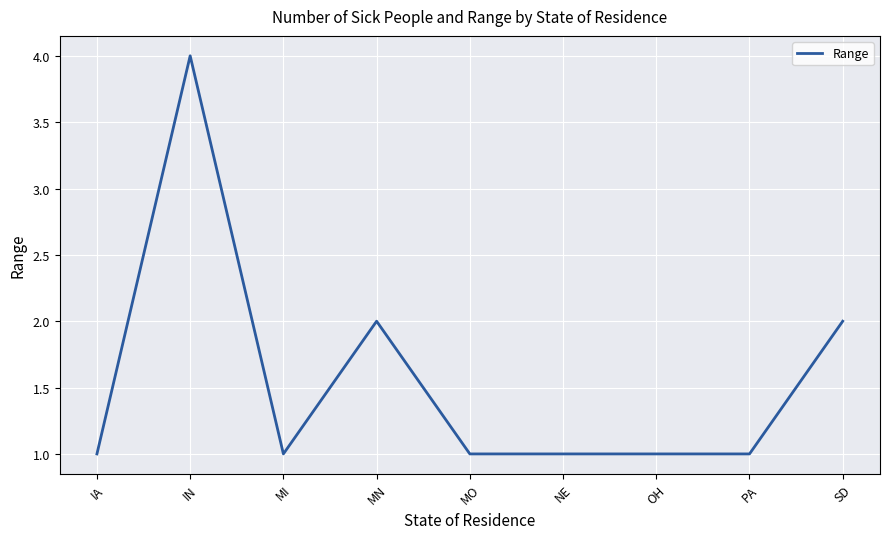

Approximately how many times larger is the value at IN compared to MO?

4.0